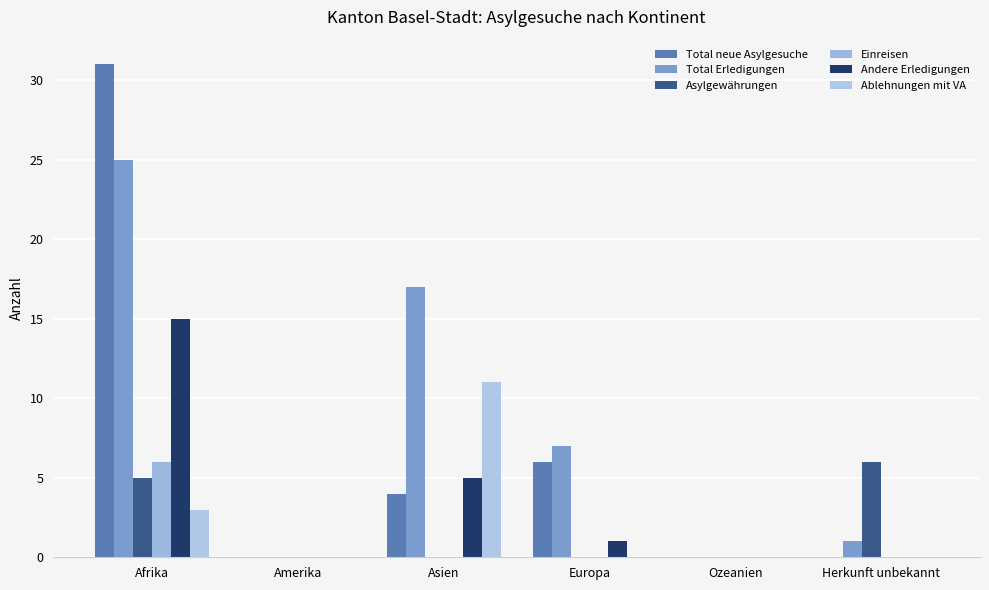

The Total neue Asylgesuche series shows 0 at Ozeanien. True or false?

True